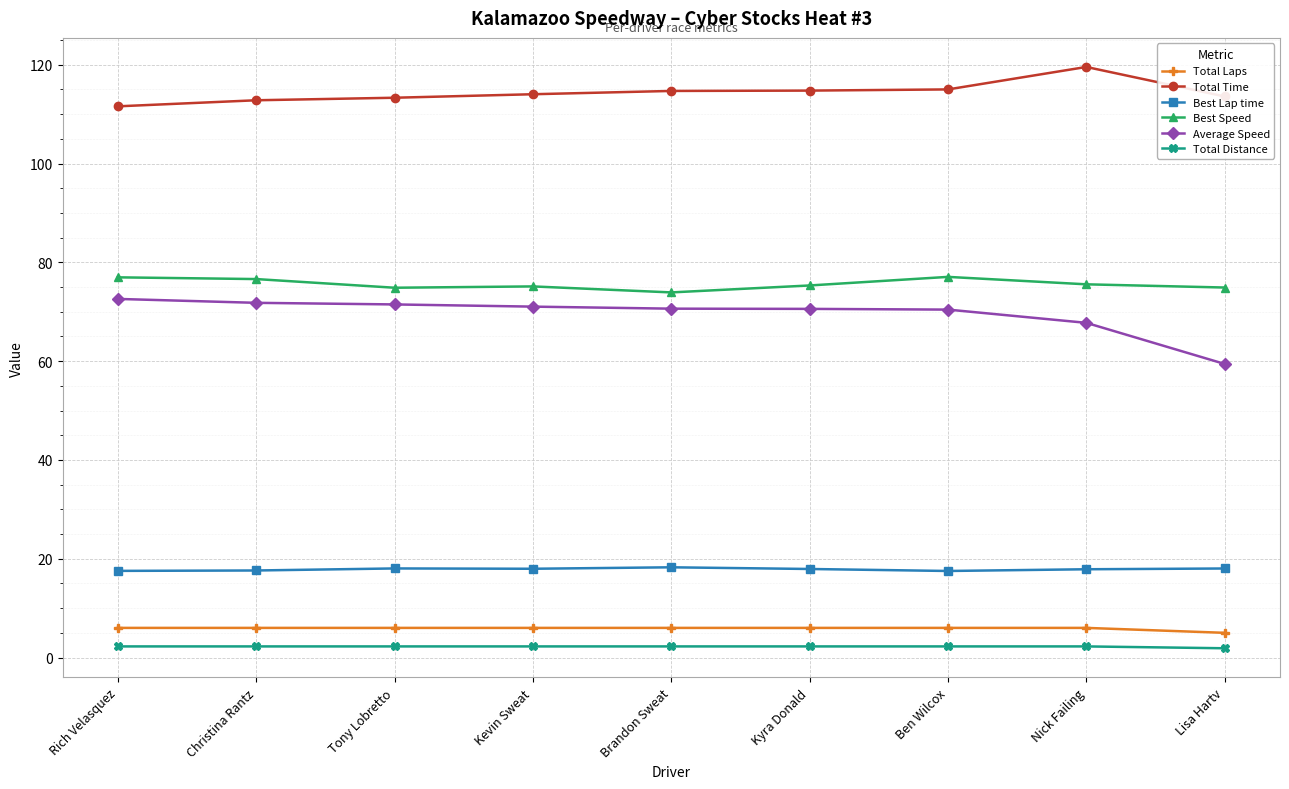

What is the average value of the Best Speed series?

75.6